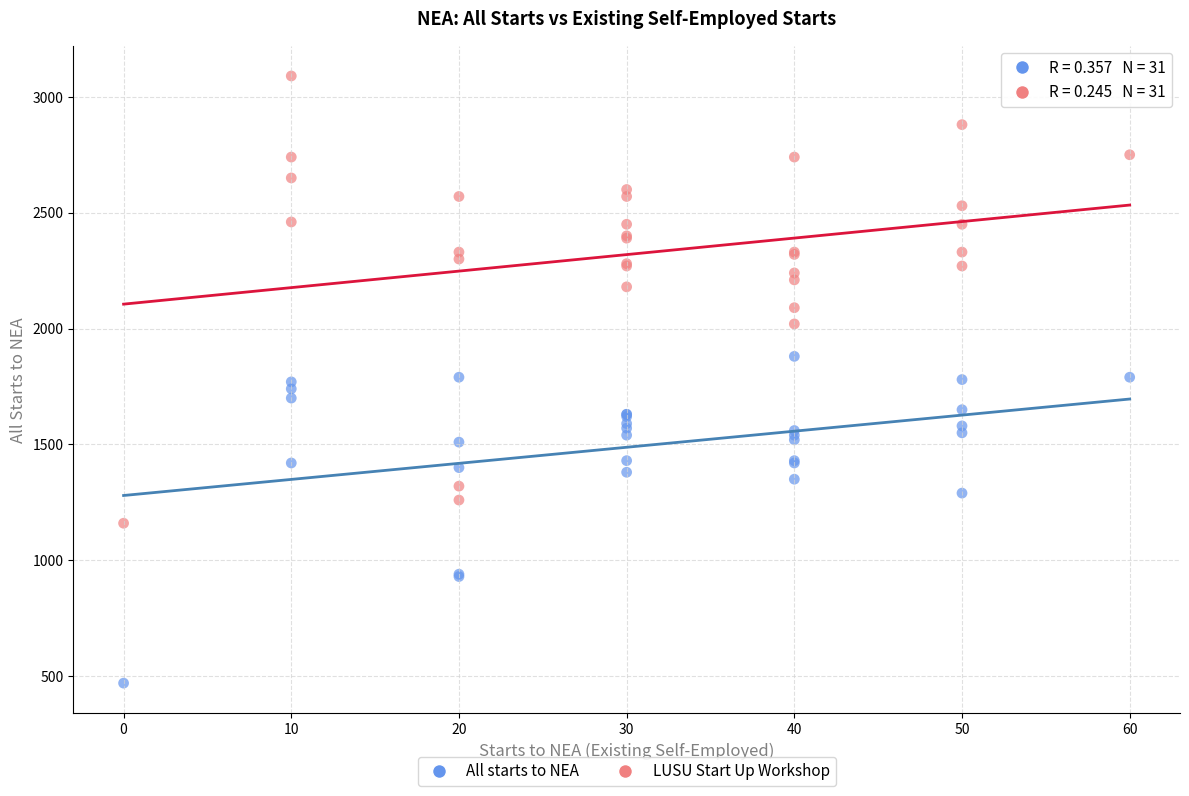

What are all the series names shown in the legend?

All starts to NEA, LUSU Start Up Workshop